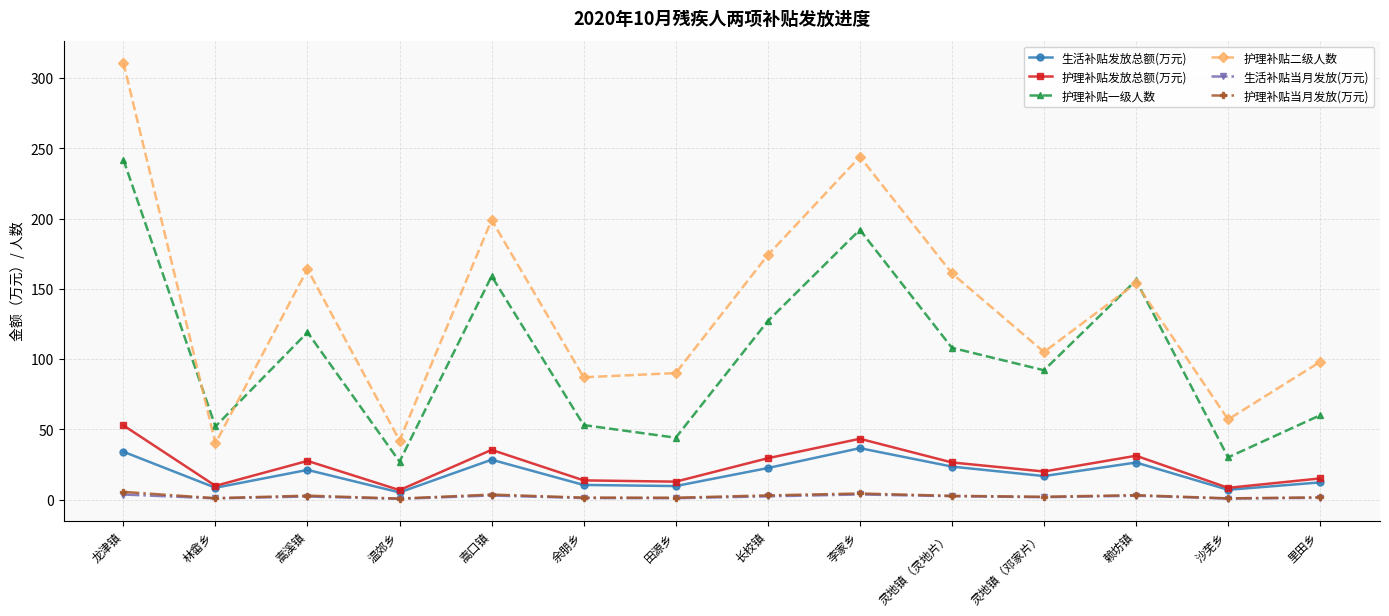

Which series has the largest total across all categories?

护理补贴二级人数